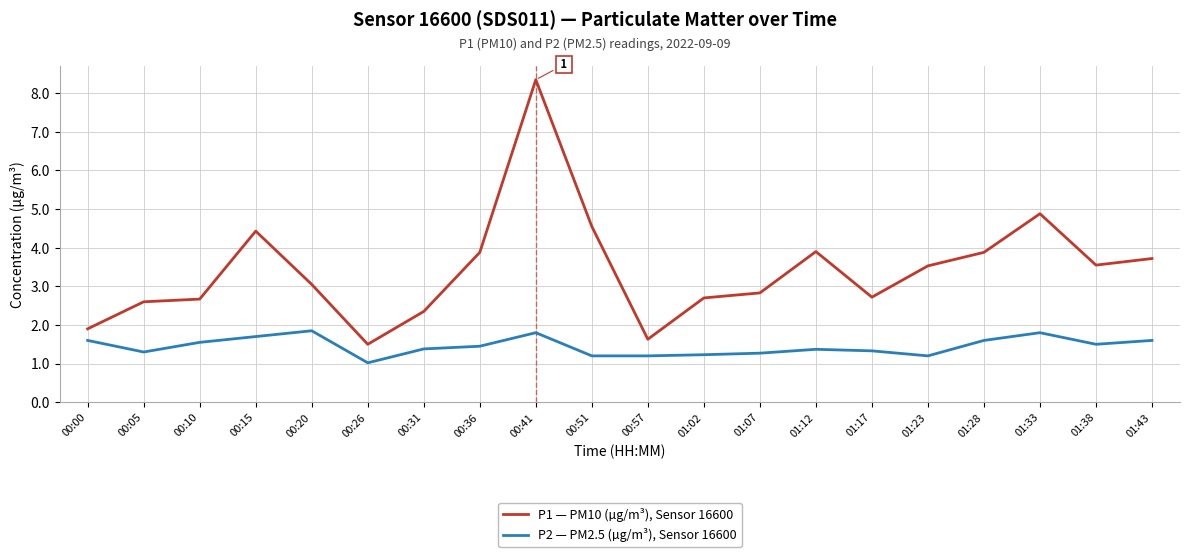

What is the sum of all P1 — PM10 (µg/m³), Sensor 16600 values?

68.6